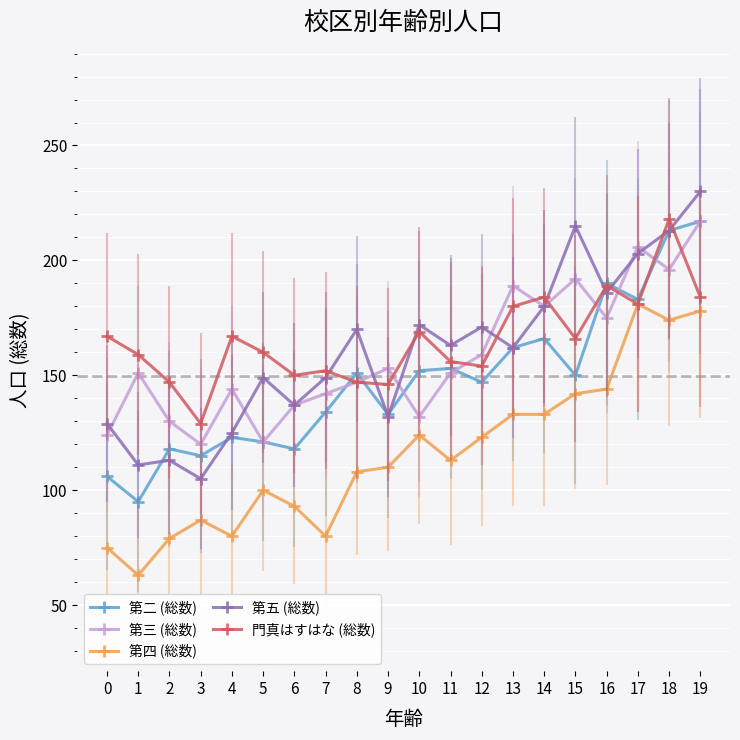

True or false: 第五 (総数) has a value of 129 at 0.

True